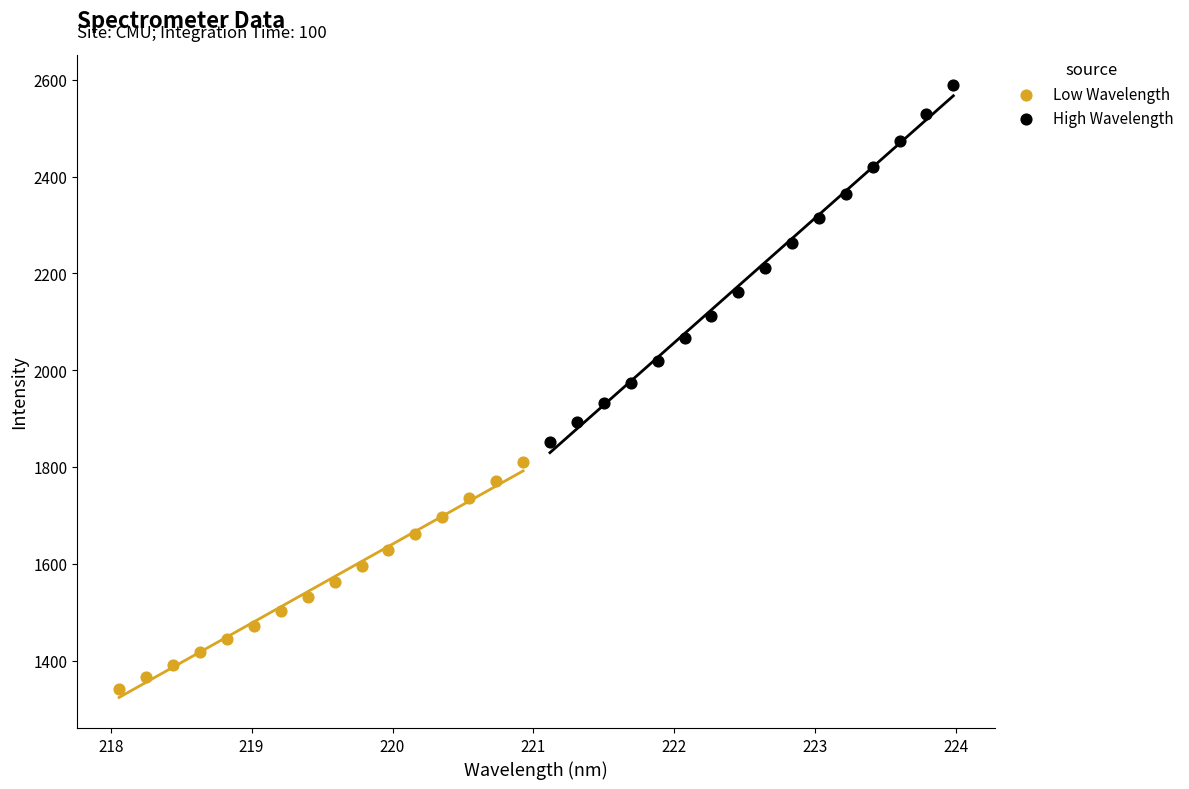

What are all the series names shown in the legend?

Low Wavelength, High Wavelength